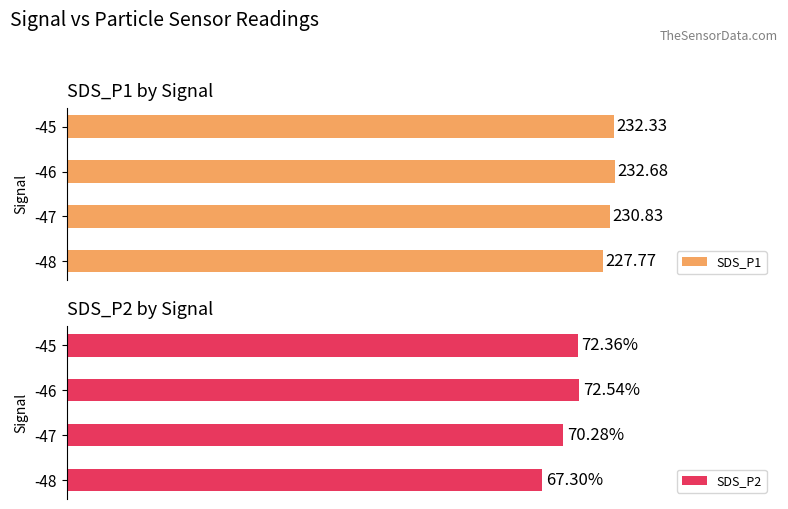

Which series has the largest total across all categories?

SDS_P1